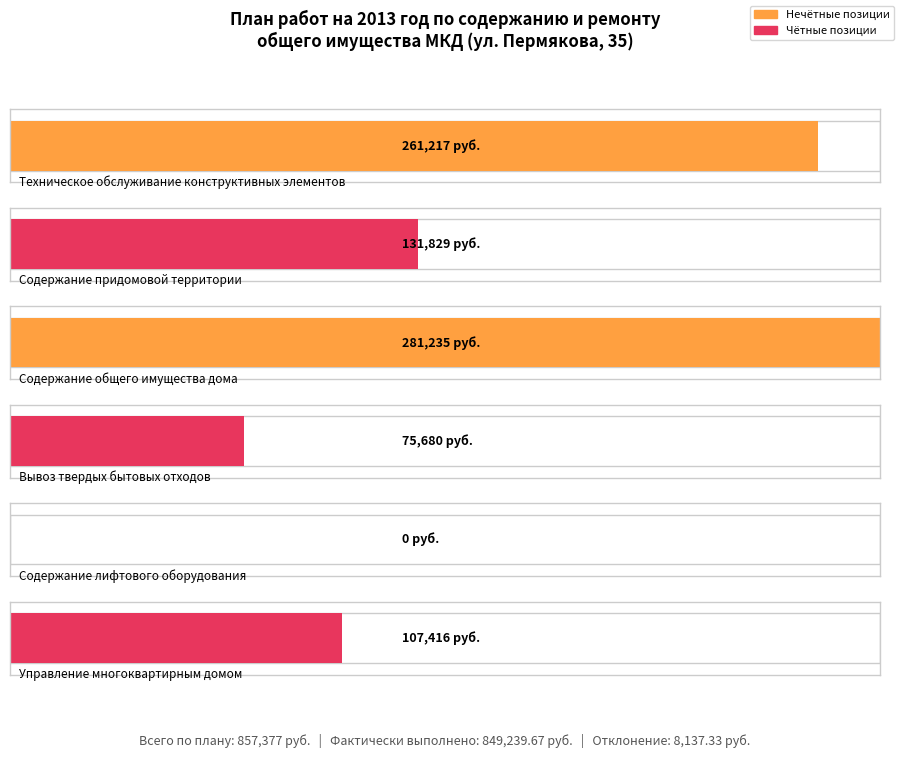

Are the bars grouped side by side (vs. stacked)?

Yes